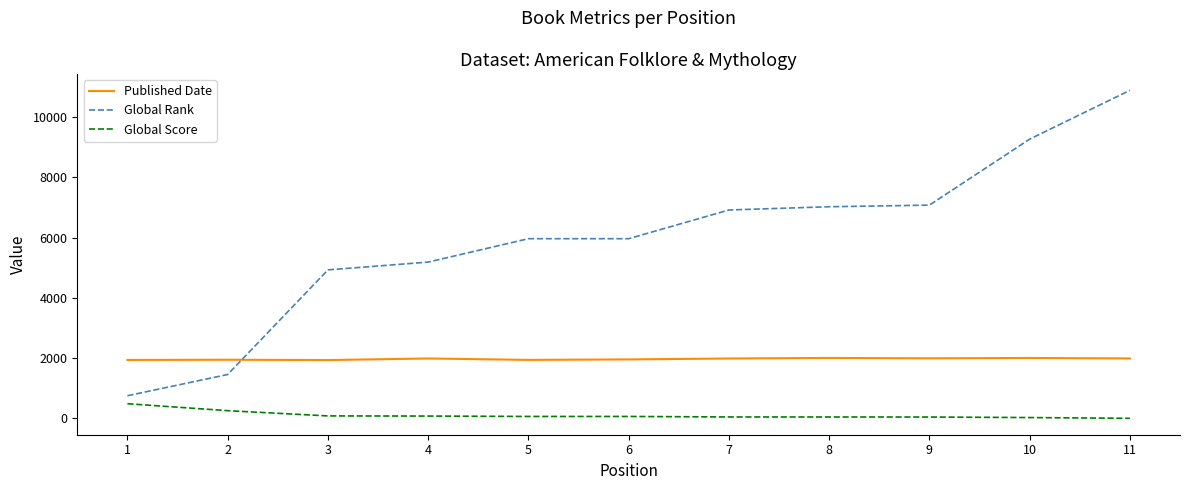

Is the value of Global Rank at 2 greater than the value of Global Score at 11?

Yes